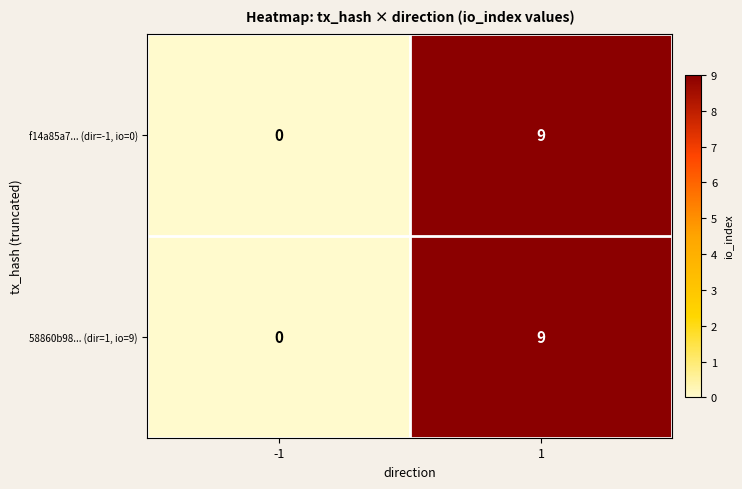

Is it true that 58860b98... (dir=1, io=9) equals 6 at -1?

False